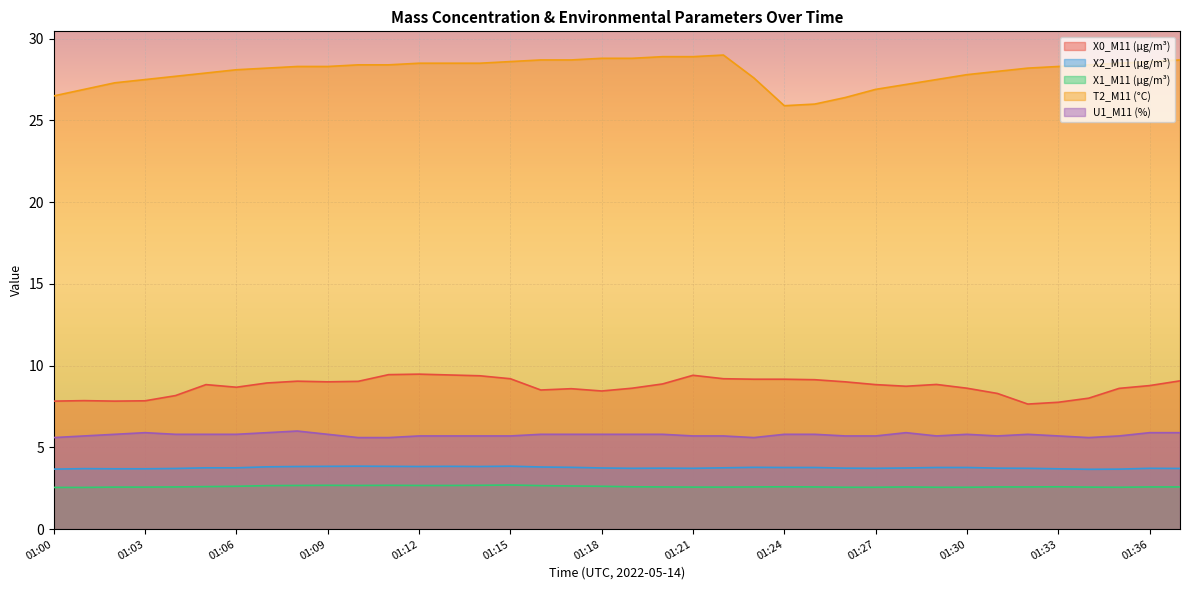

How many lines are shown in the chart?

5